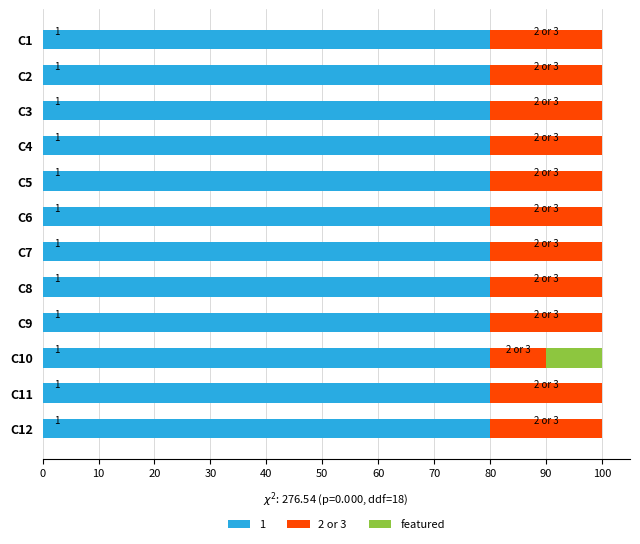

What is the total value across all series at C12?

100